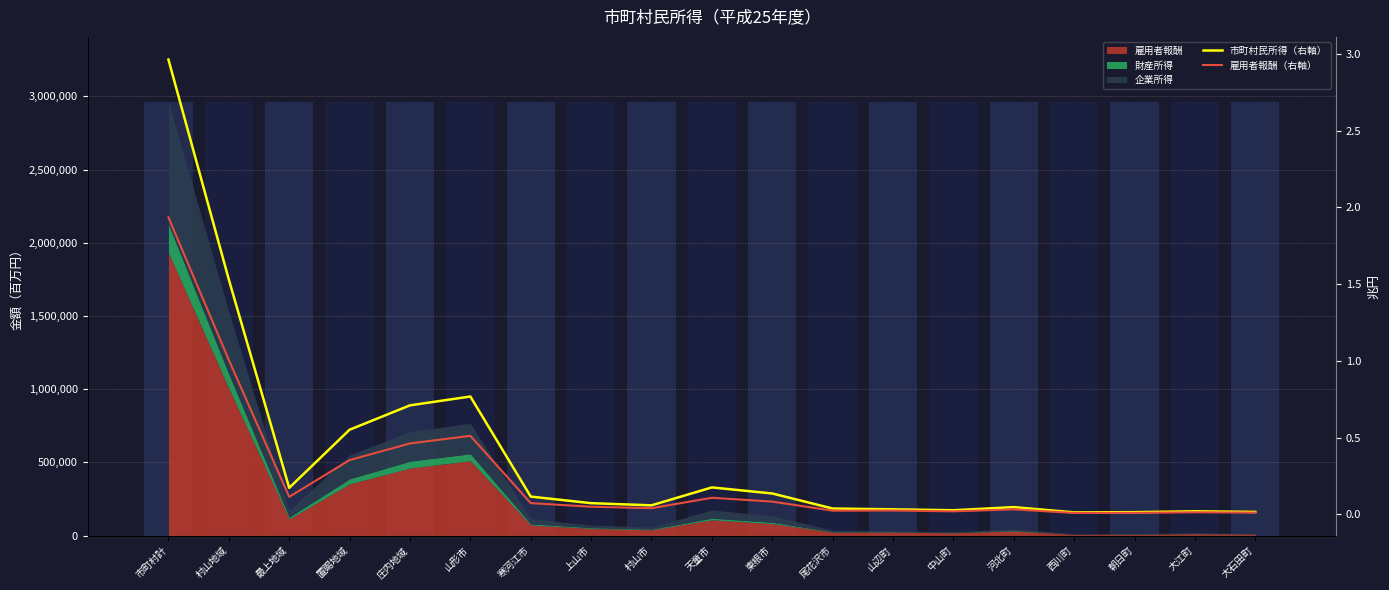

At which label does 市町村民所得（右軸） reach its peak?

市町村計